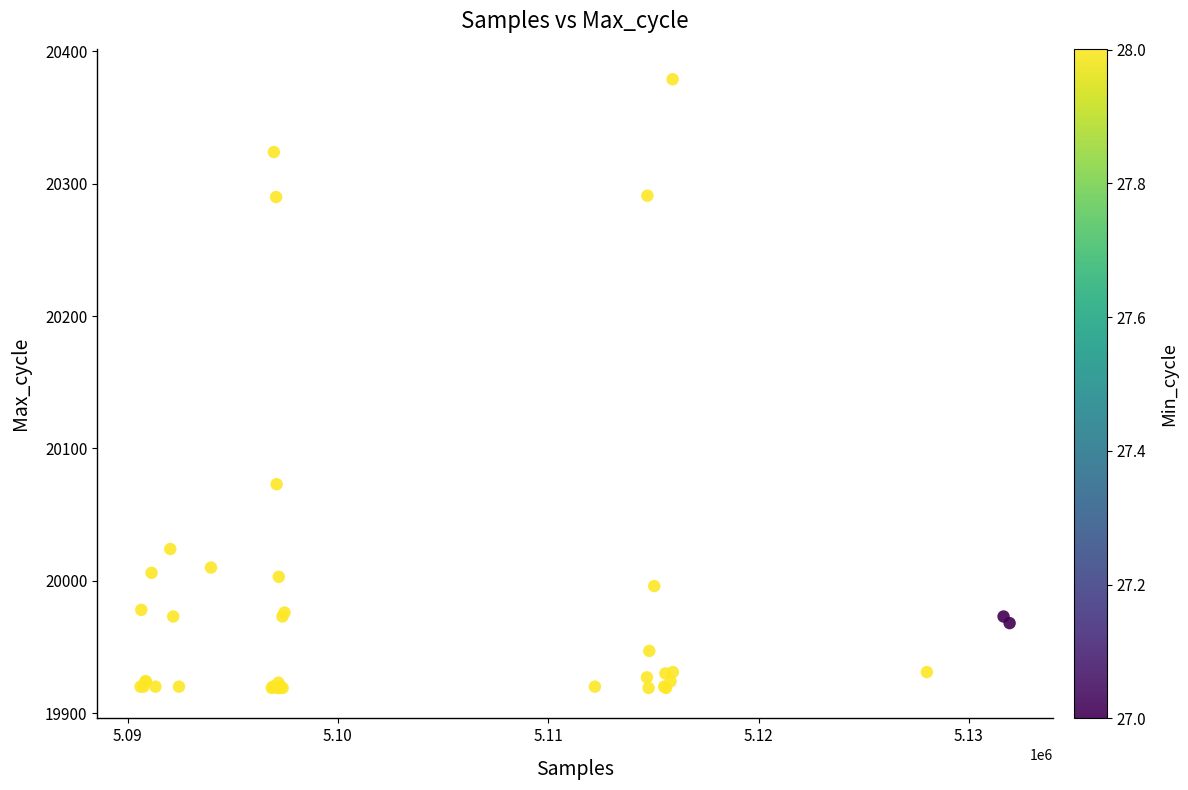

What Y value in the scatter plot is closest to 20149?

20073